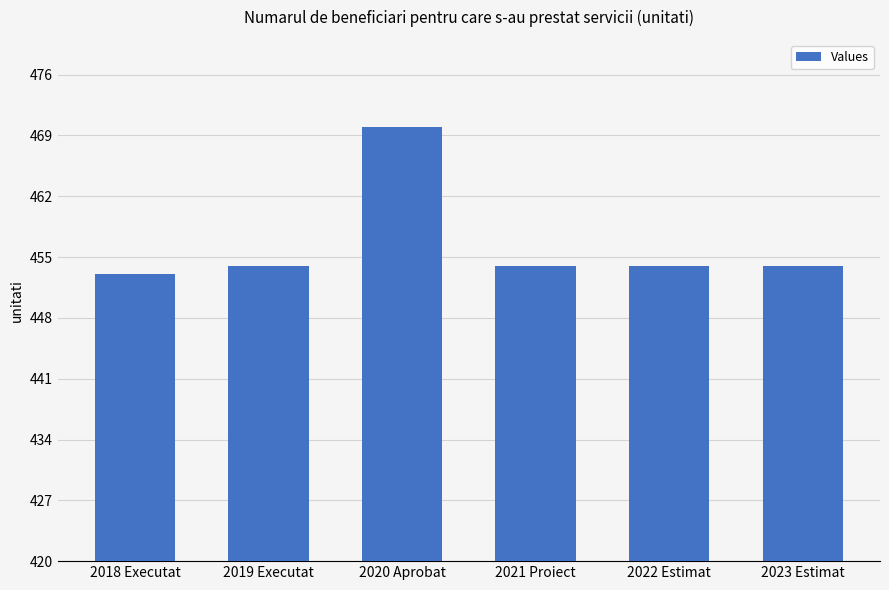

What is the change in value from 2018 Executat to 2020 Aprobat?

+17